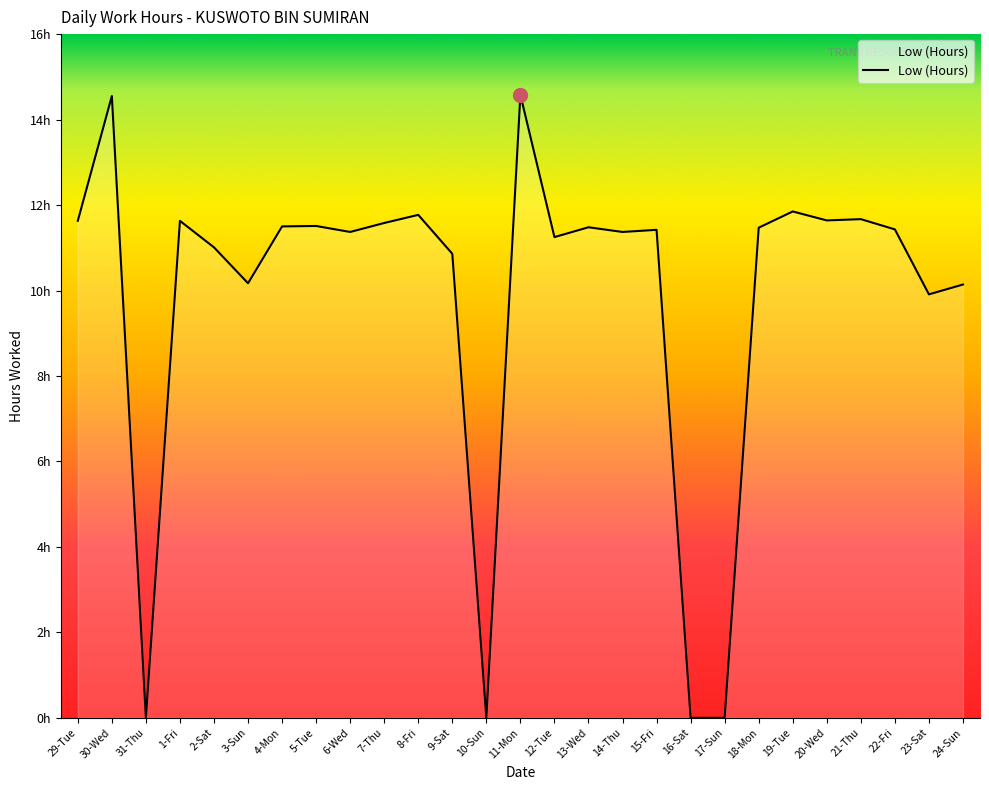

What is the change in value from 2-Sat to 3-Sun?

-0.8